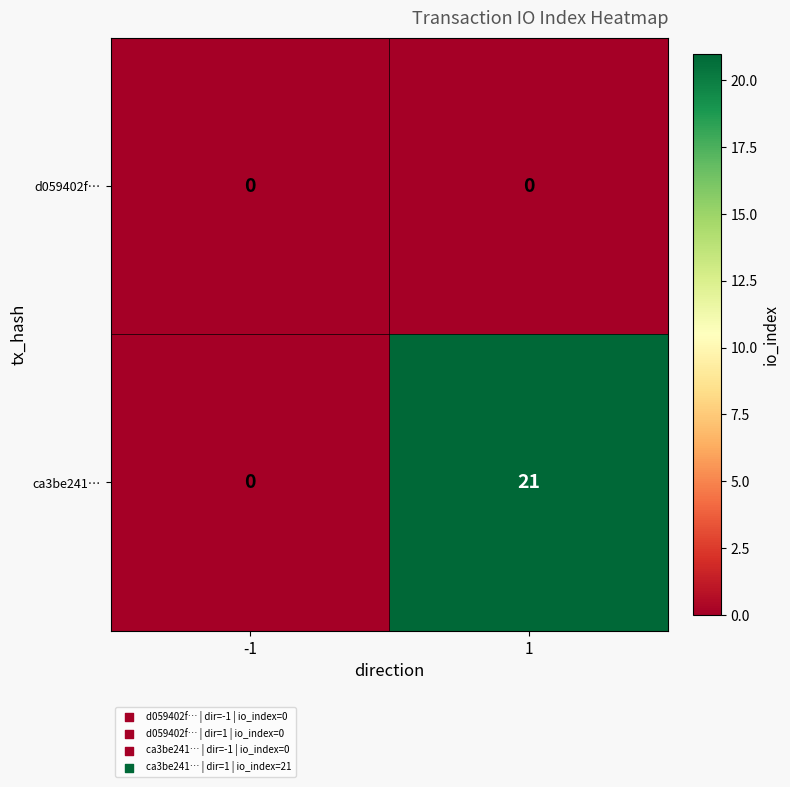

Is the value of d059402f… at 1 greater than the value of ca3be241… at 1?

No